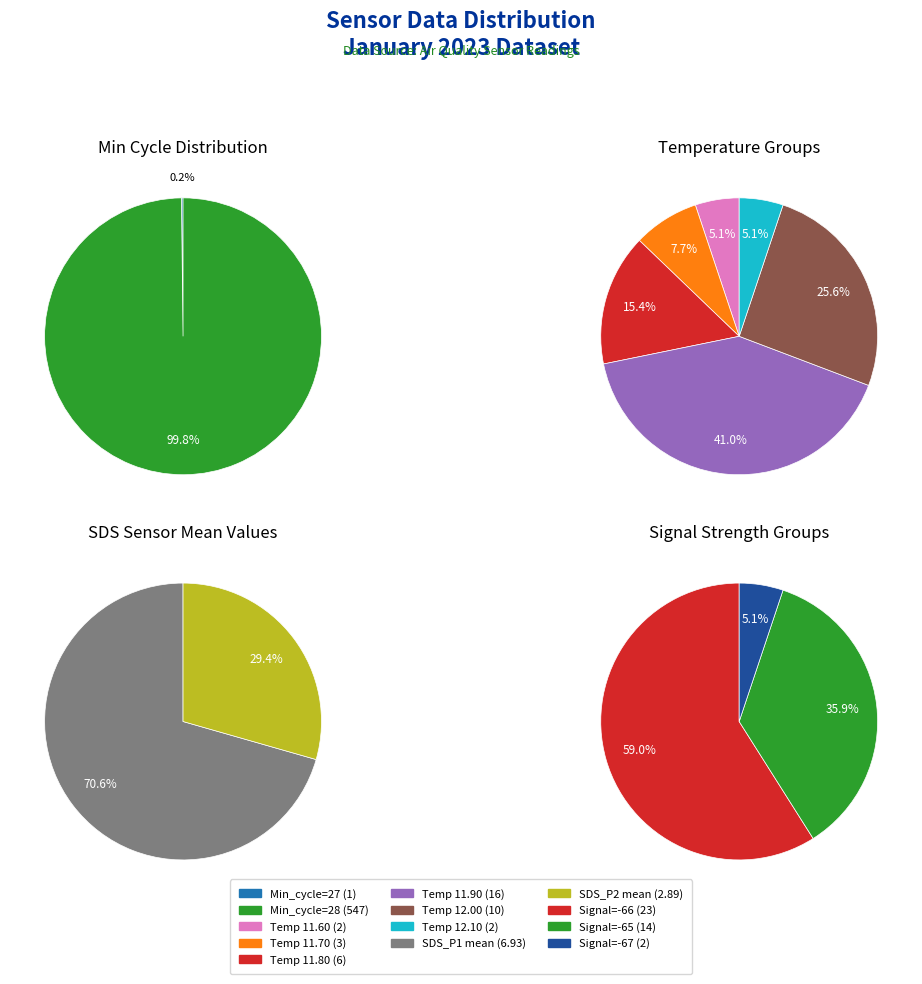

The 6 slice represents 1% of the pie. True or false?

False